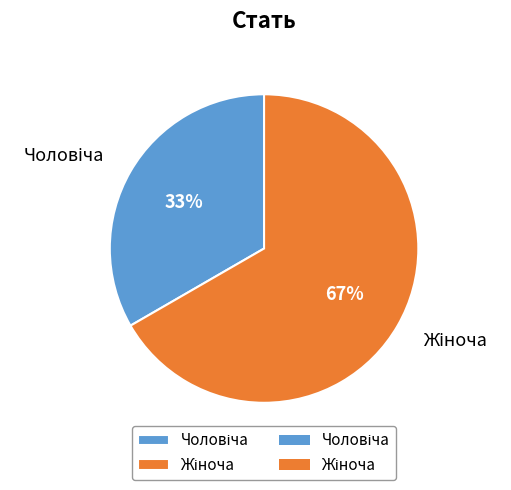

To the nearest percent, what is the average slice percentage?

50%